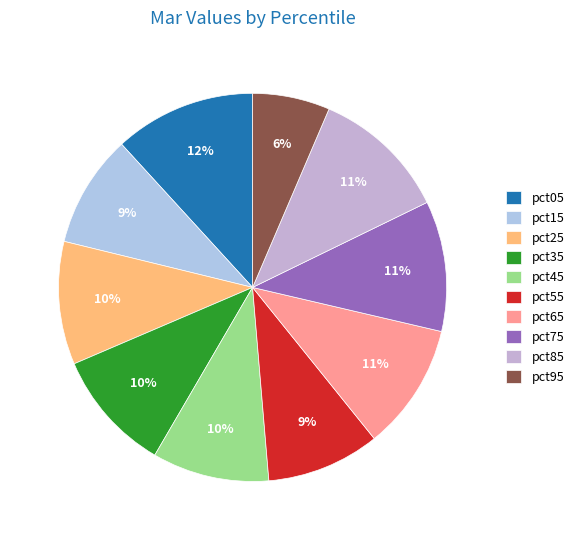

What is the total percentage of pct55 and pct05?

21.2%